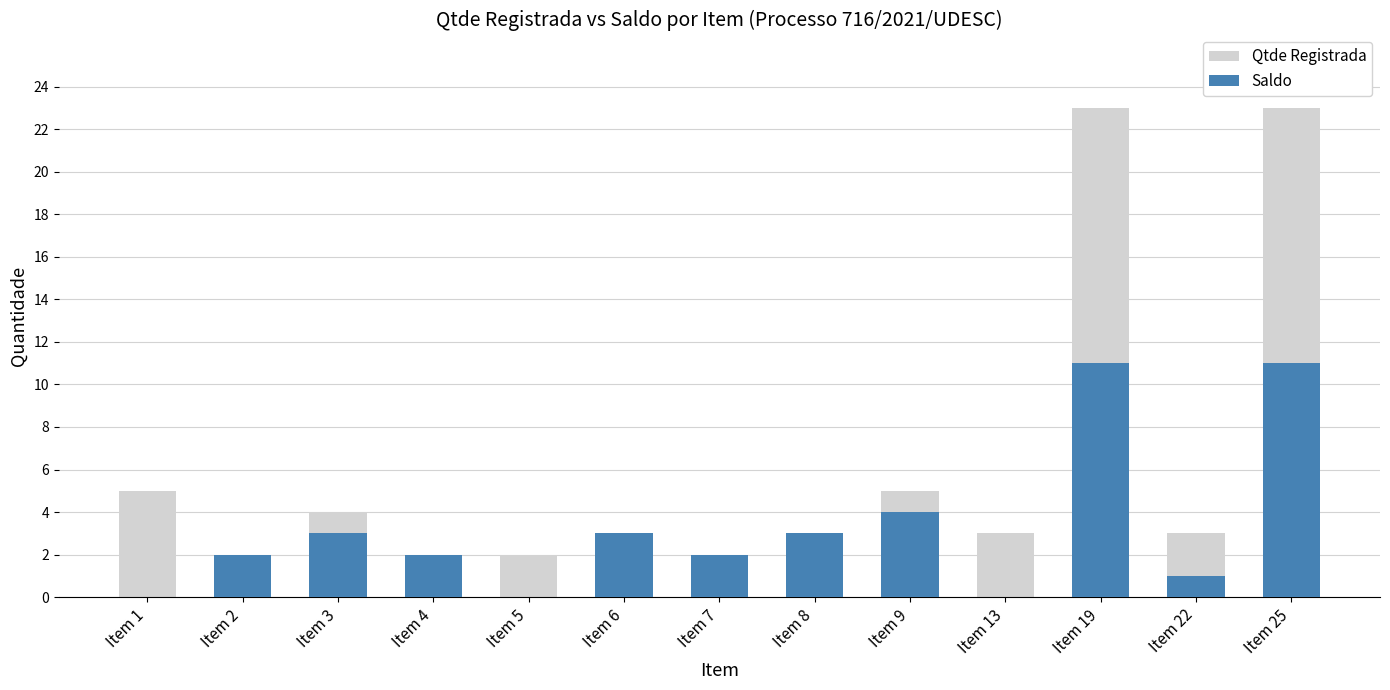

At how many categories does at least one series exceed 11?

2